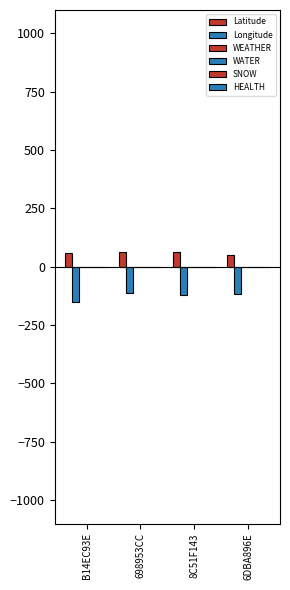

How many groups of bars are there?

4